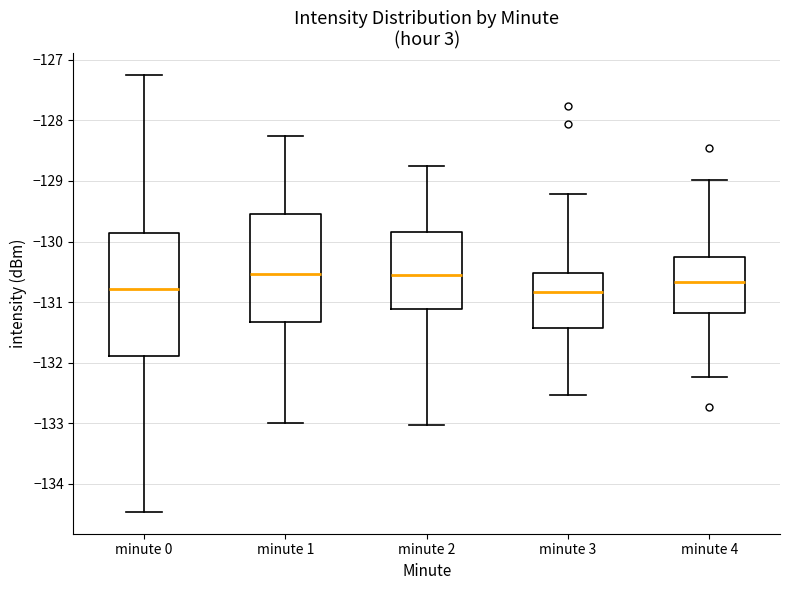

Reading left to right, transcribe this box plot: for each box, give where its median line is, the range the box spans, and where its two whiskers end, as read against the y-axis. The values are not printed on the chart, so give them approximately, as read against the axis.

minute 0: median -130.8, box -131.9 to -129.9, whiskers -134.5 to -127.3
minute 1: median -130.5, box -131.3 to -129.5, whiskers -133.0 to -128.3
minute 2: median -130.6, box -131.1 to -129.8, whiskers -133.0 to -128.8
minute 3: median -130.8, box -131.4 to -130.5, whiskers -132.5 to -129.2
minute 4: median -130.7, box -131.2 to -130.3, whiskers -132.2 to -129.0